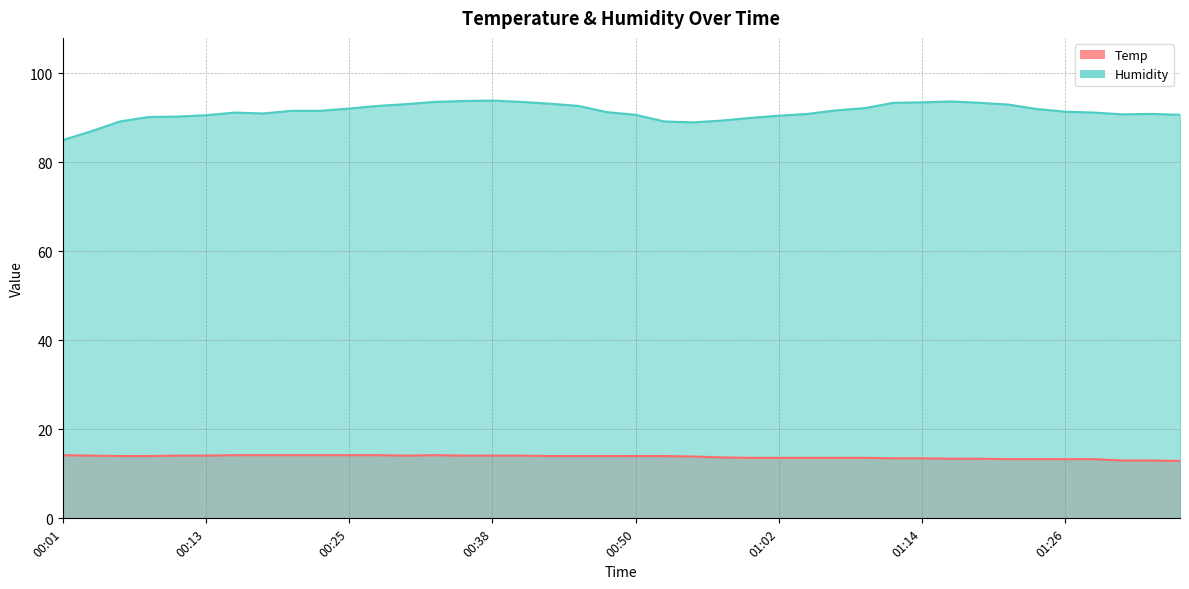

At which category does the chart reach its peak across all series?

00:38